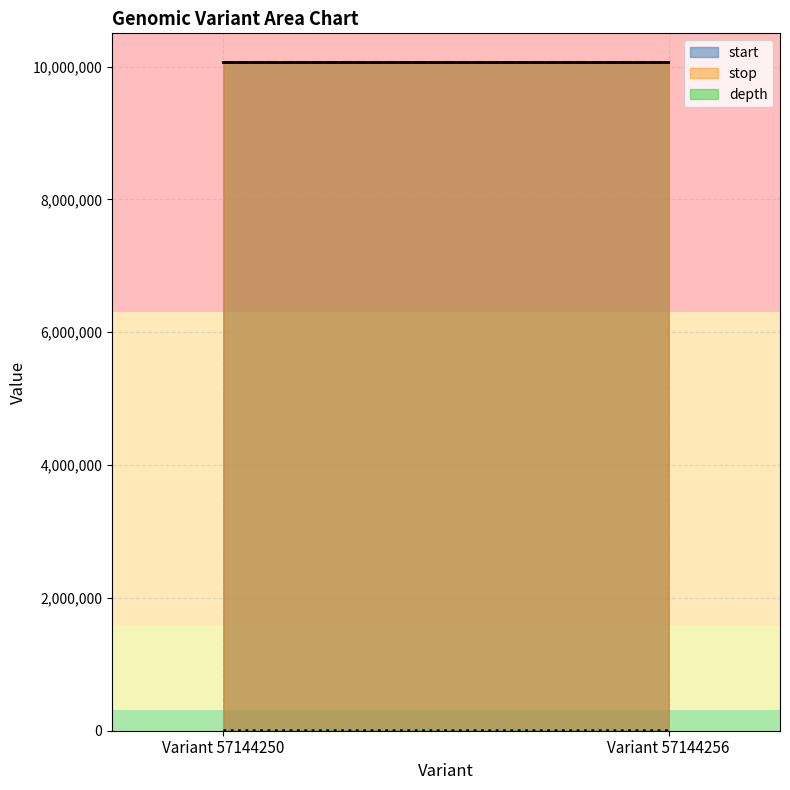

Is it true that stop equals 10060657 at Variant 57144256?

True